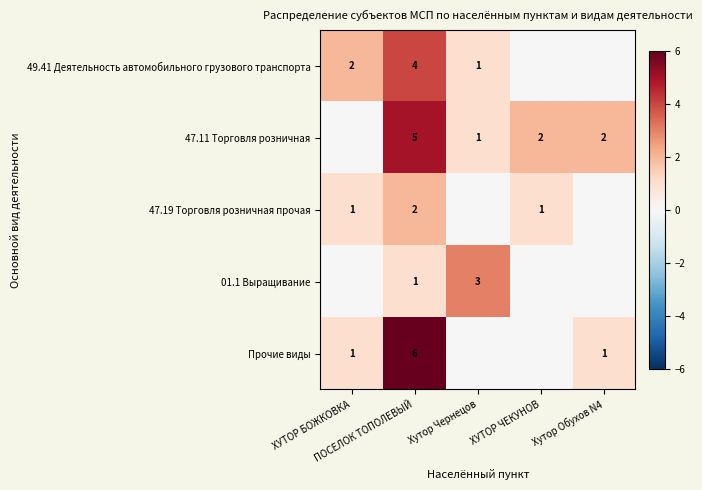

What is the difference between the highest and lowest values at Хутор Обухов N4?

2